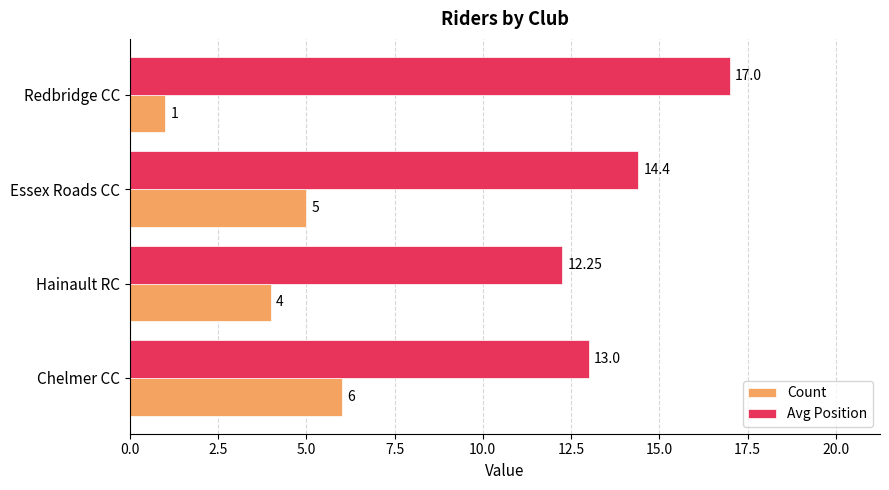

Rank the series by their average value, from highest to lowest.

Avg Position, Count